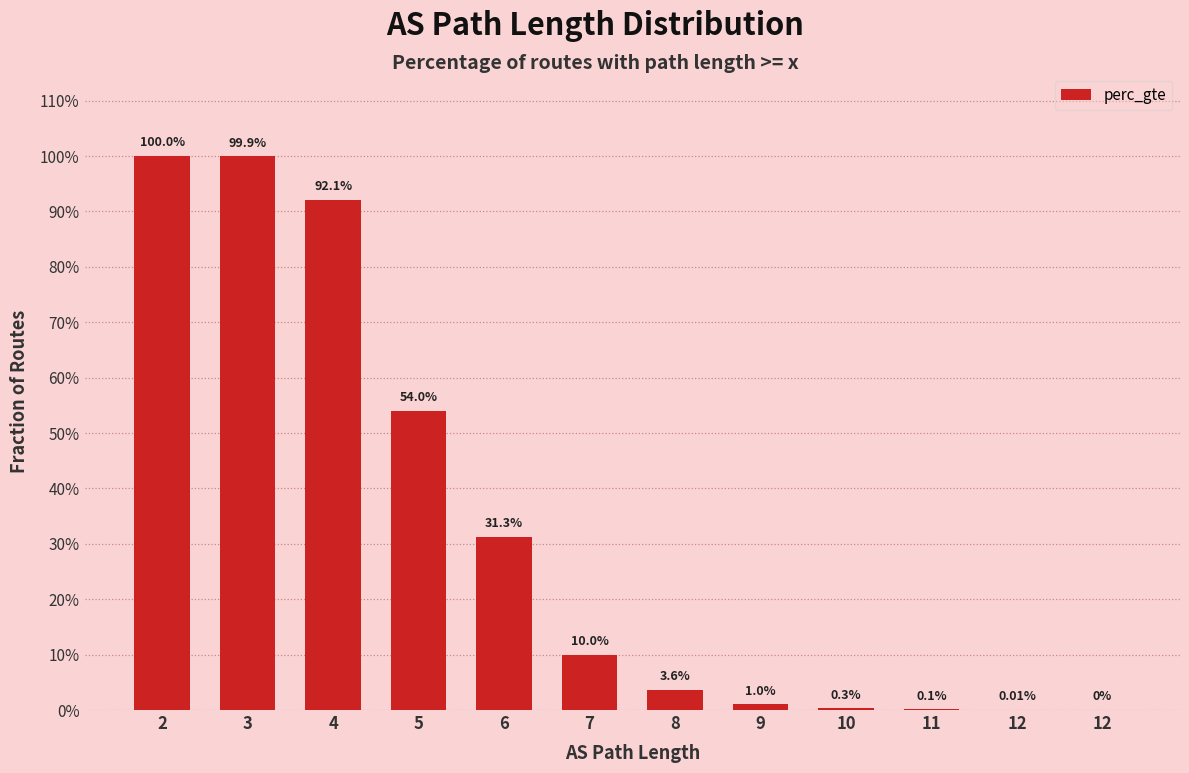

Are the bars horizontal?

No